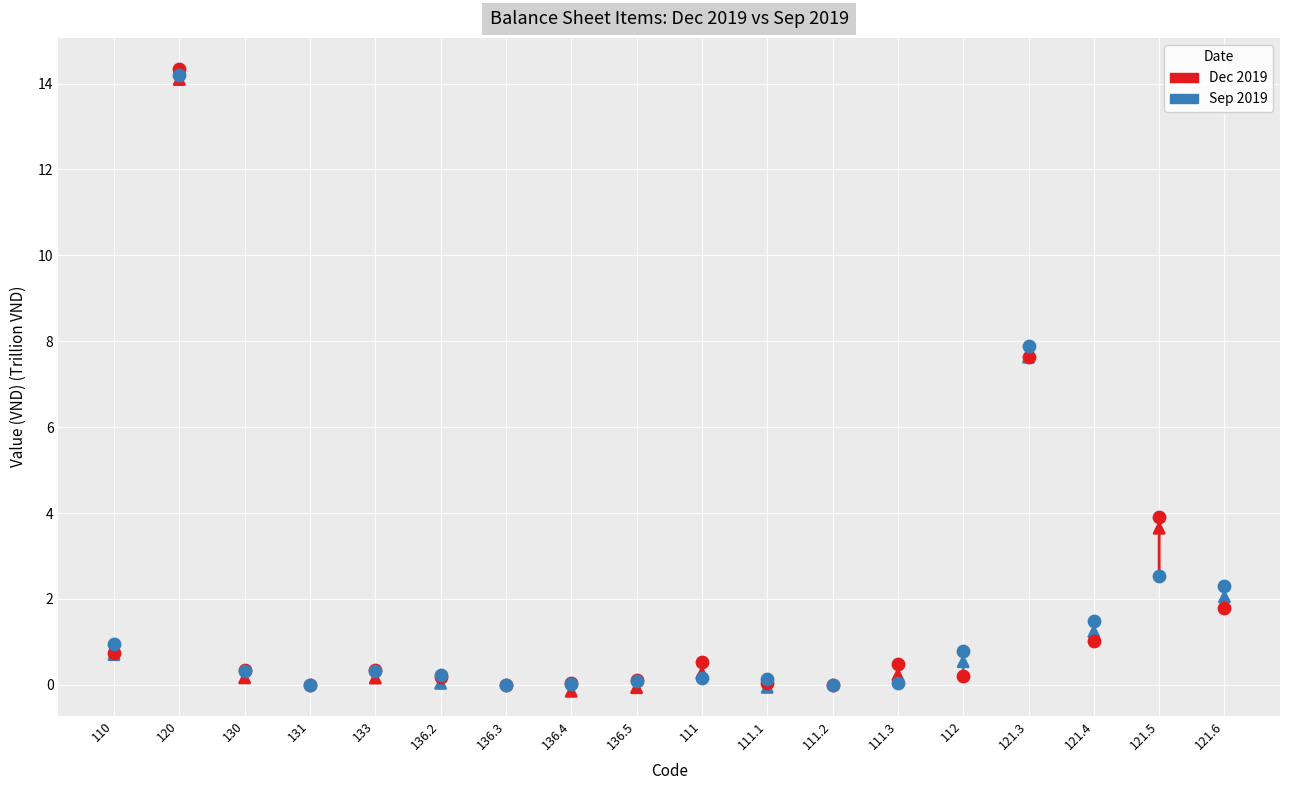

Which series has the largest Y range (max minus min)?

Dec 2019